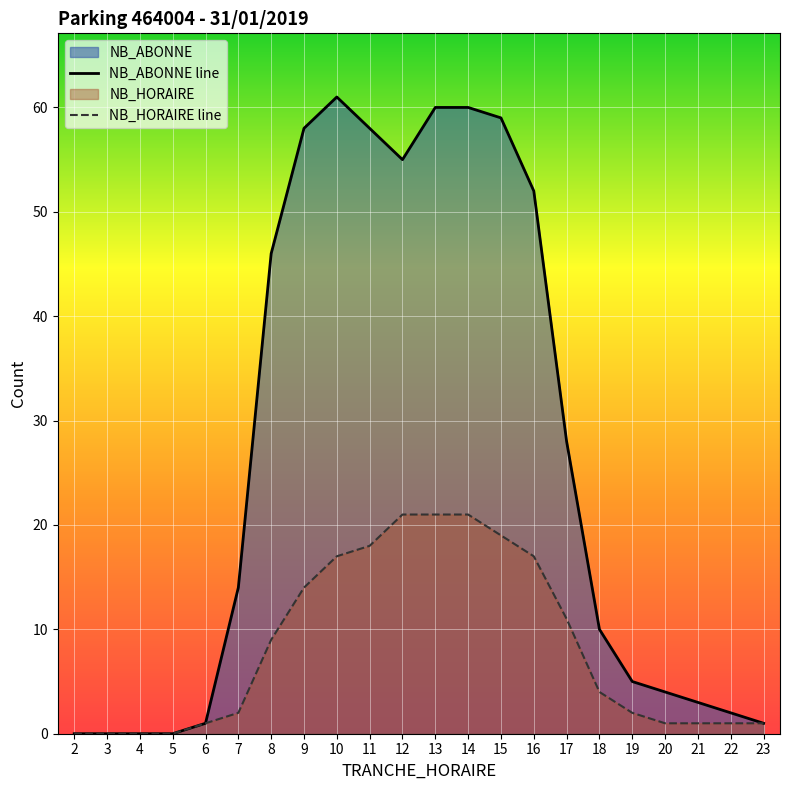

Between 11 and 13, which series saw the biggest shift?

NB_HORAIRE line